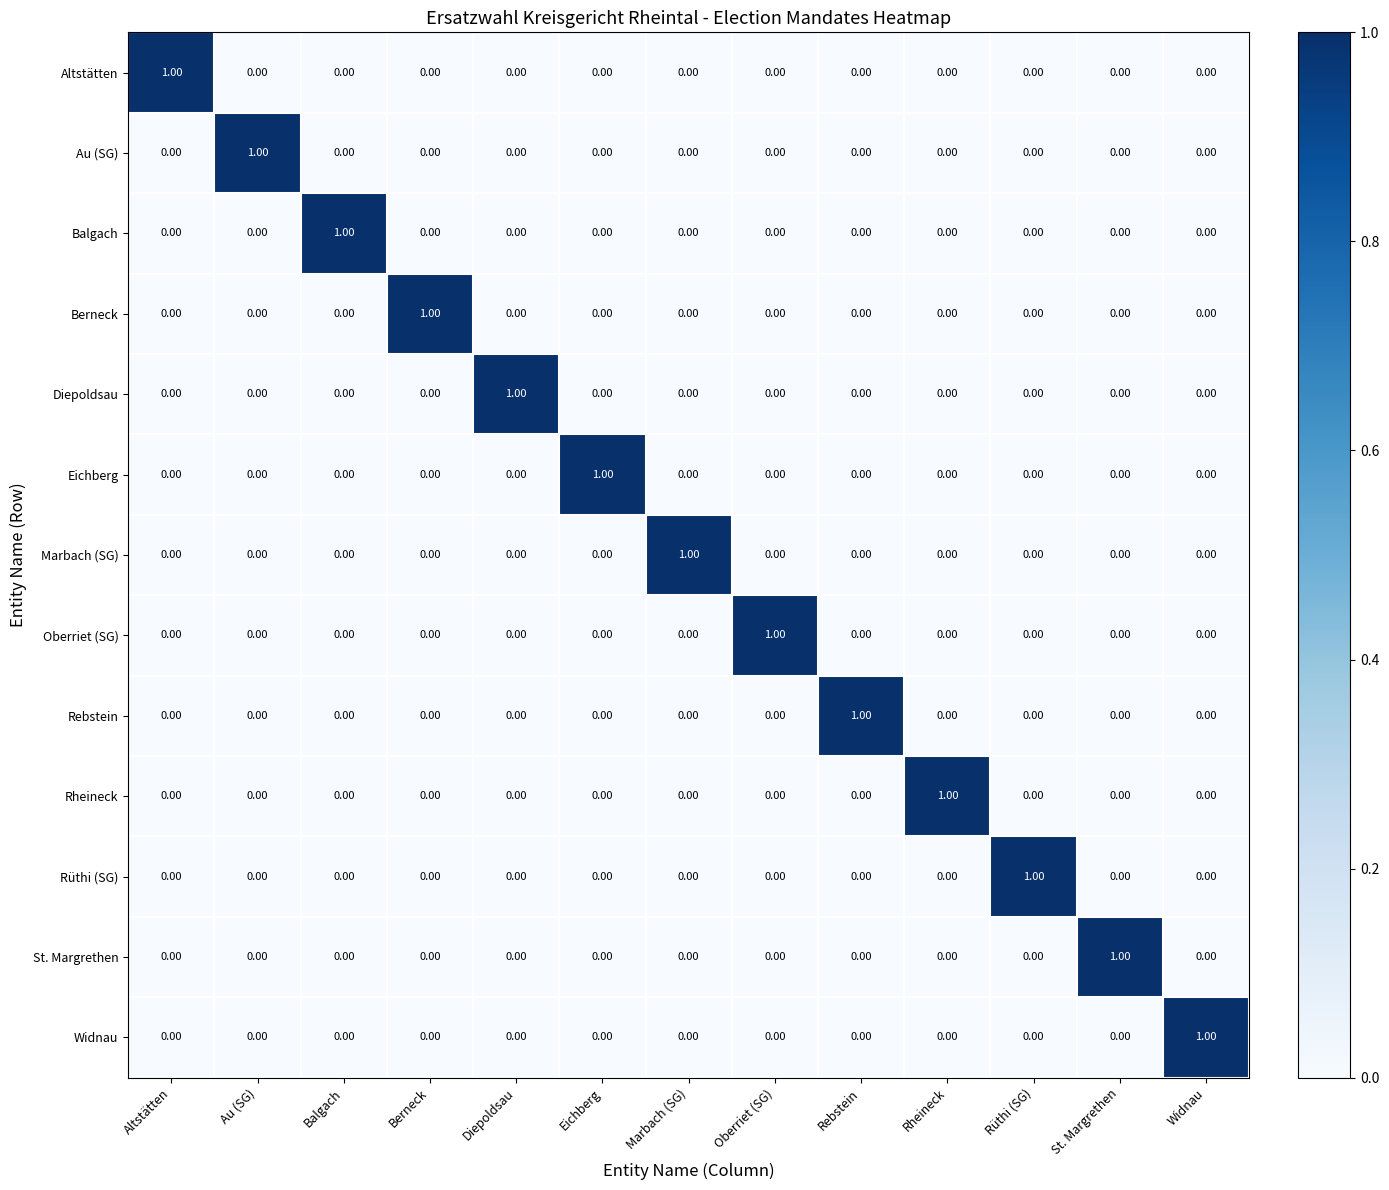

At how many categories does at least one series exceed 0?

13